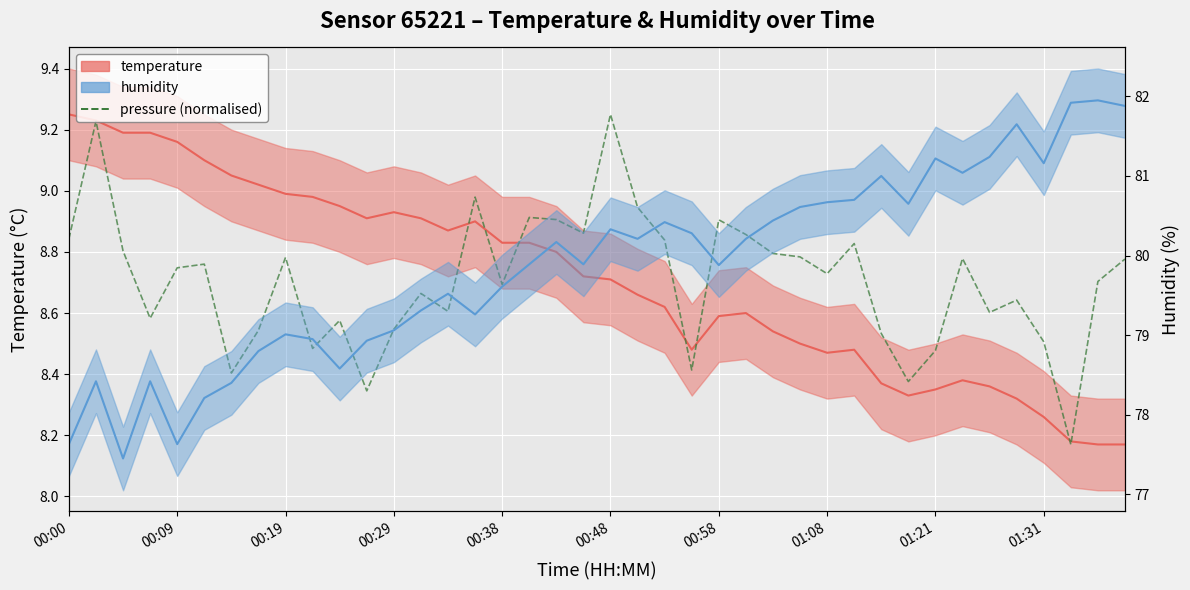

Which series has the largest total across all categories?

humidity